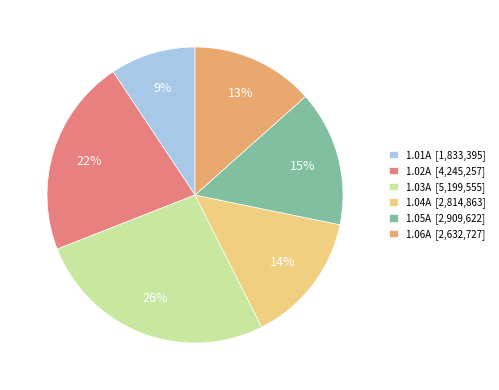

Is it true that 1.01A is 1% of the pie?

False